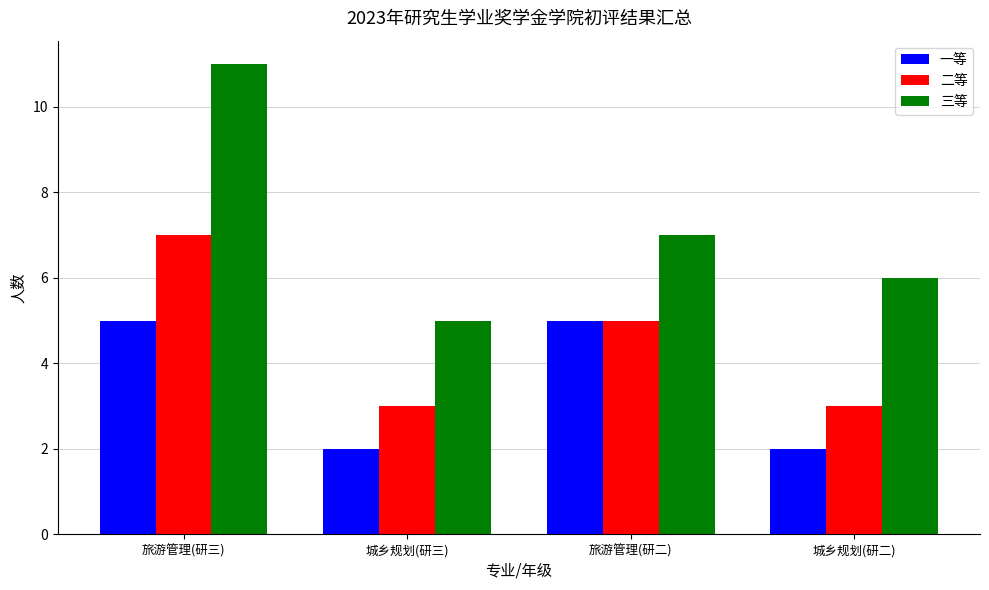

Which series changed the most between 城乡规划(研三) and 城乡规划(研二)?

三等